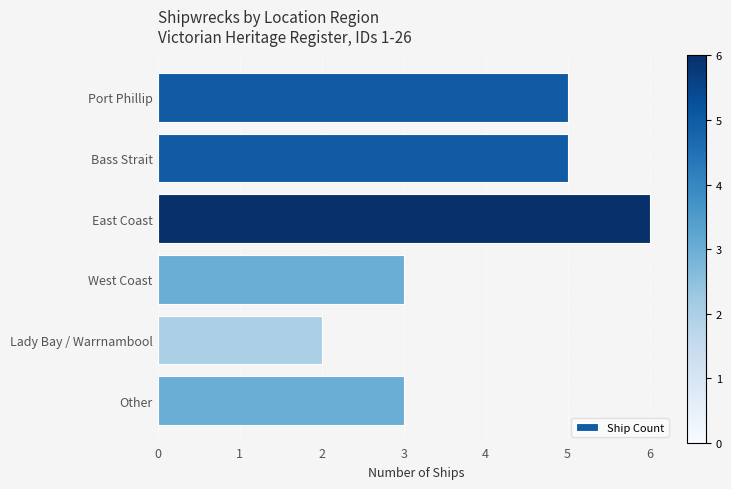

Read the value at Bass Strait.

5